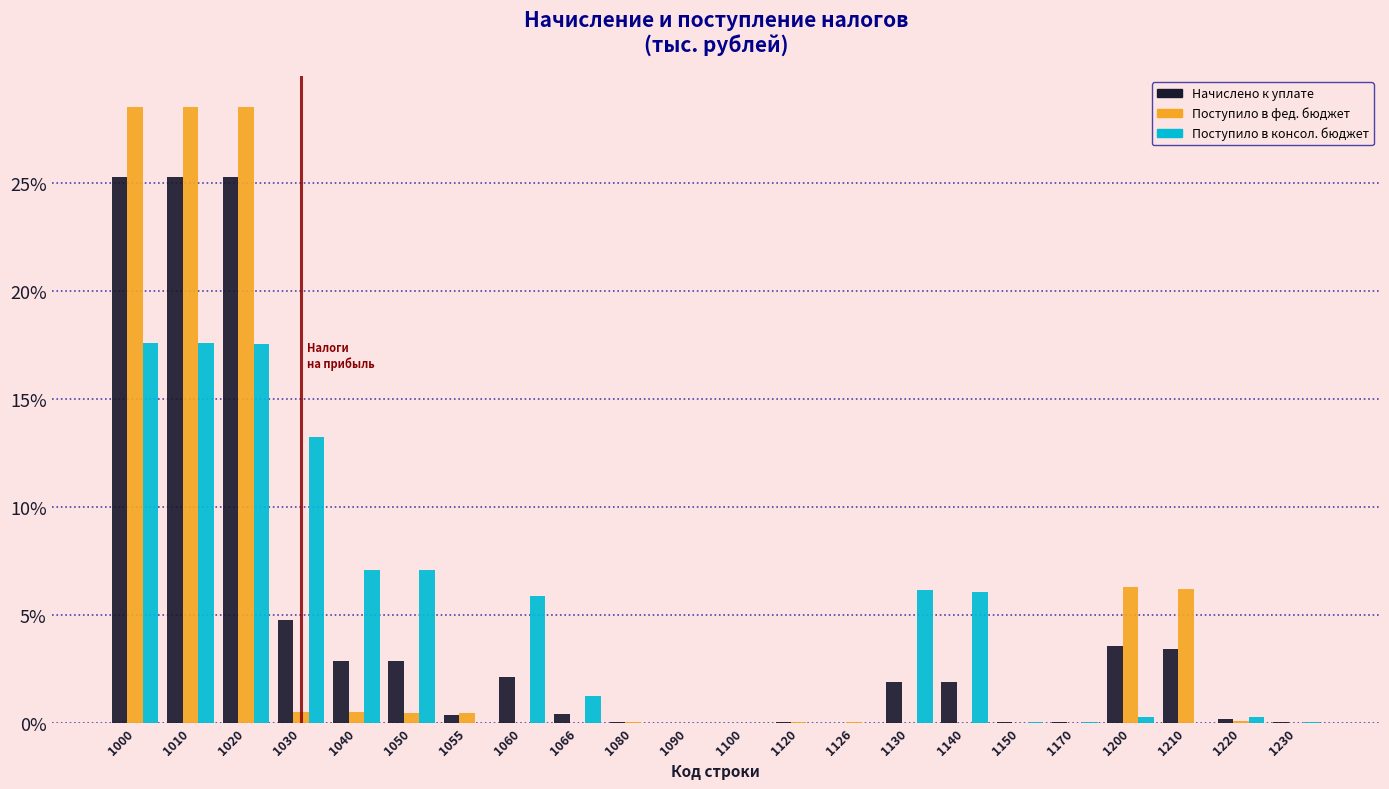

What is the maximum value shown in the chart?

28.5